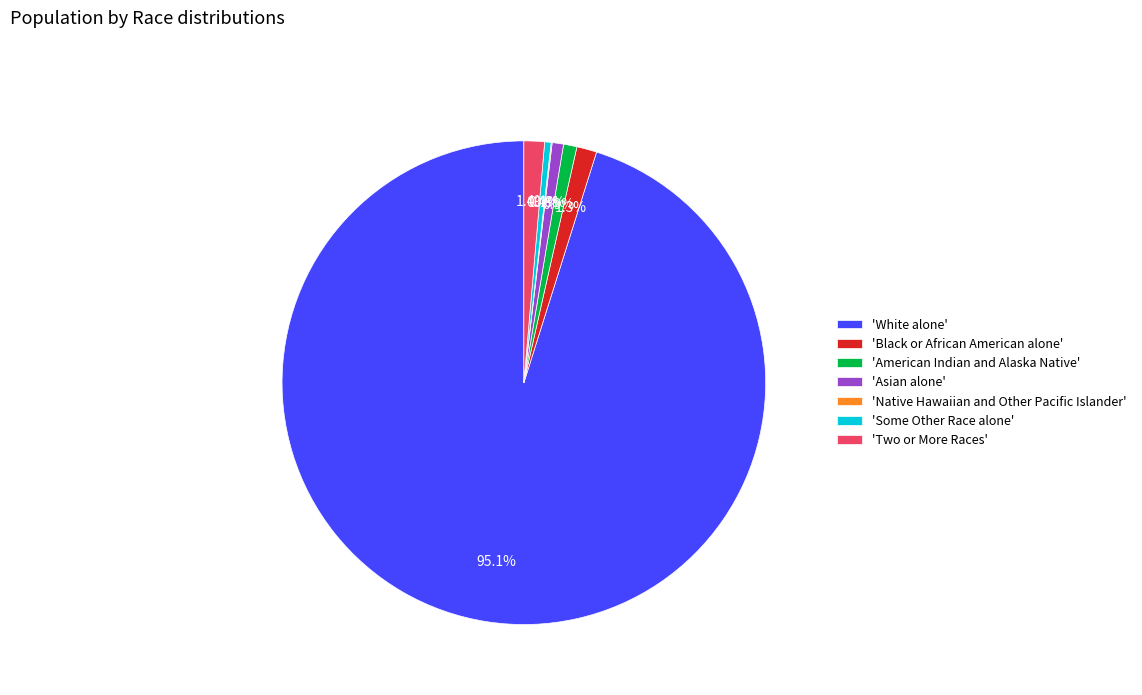

What is the largest slice in the pie chart?

'White alone'